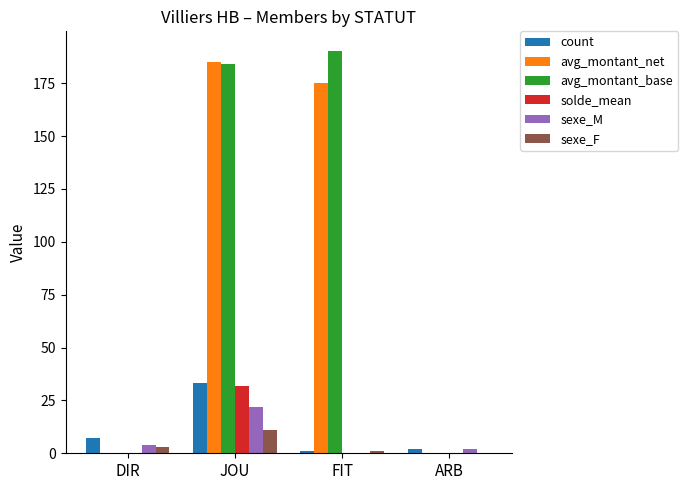

At which category is the sum across all series the highest?

JOU